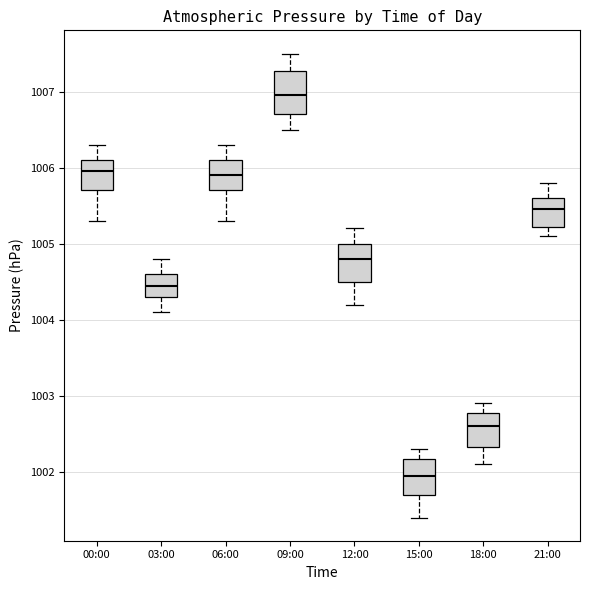

Which box has the lowest median line?

15:00